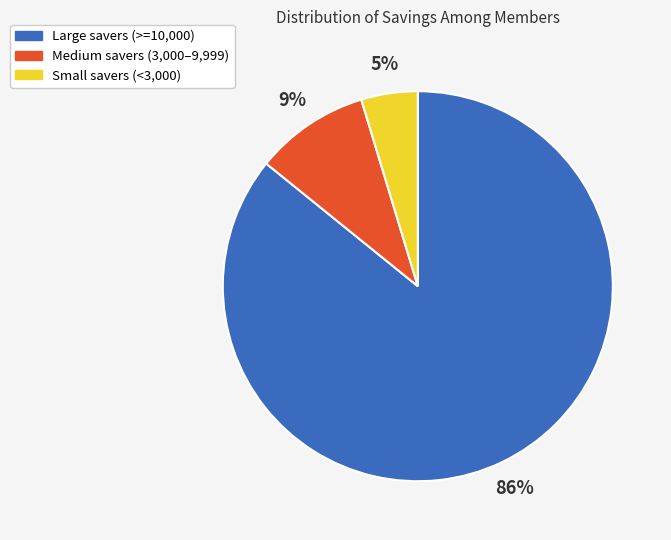

Which slice is the smallest?

Small savers (<3,000)